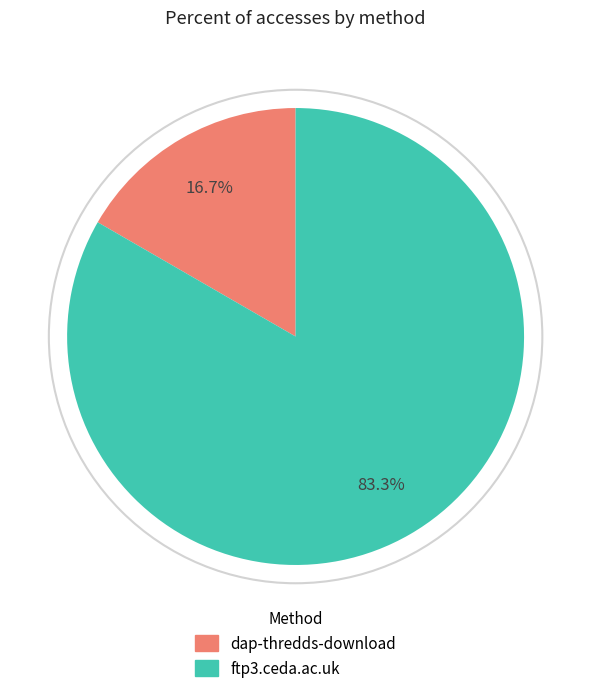

To the nearest percent, what percentage of the pie is dap-thredds-download?

17%